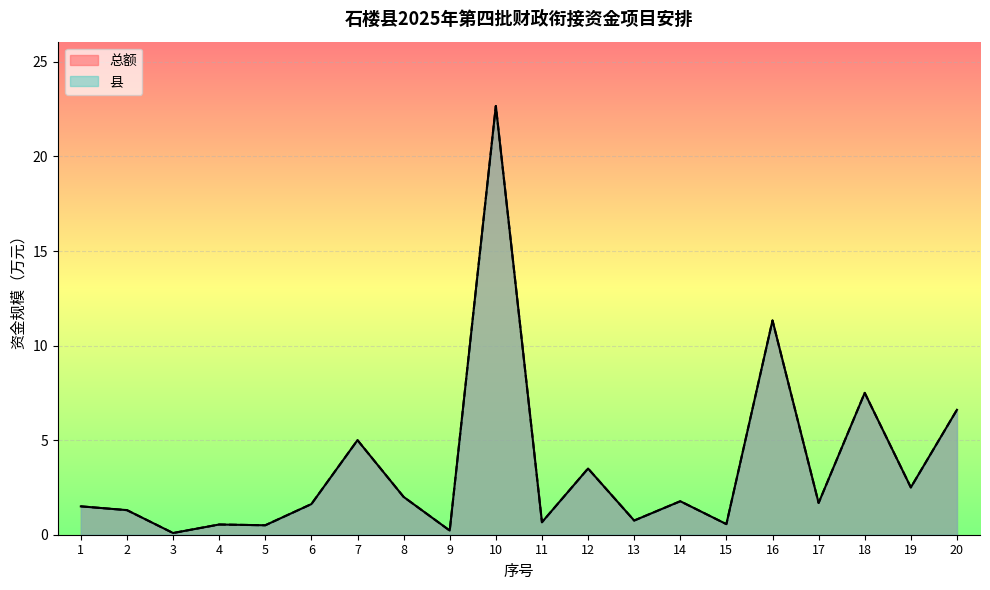

How many lines are shown in the chart?

2